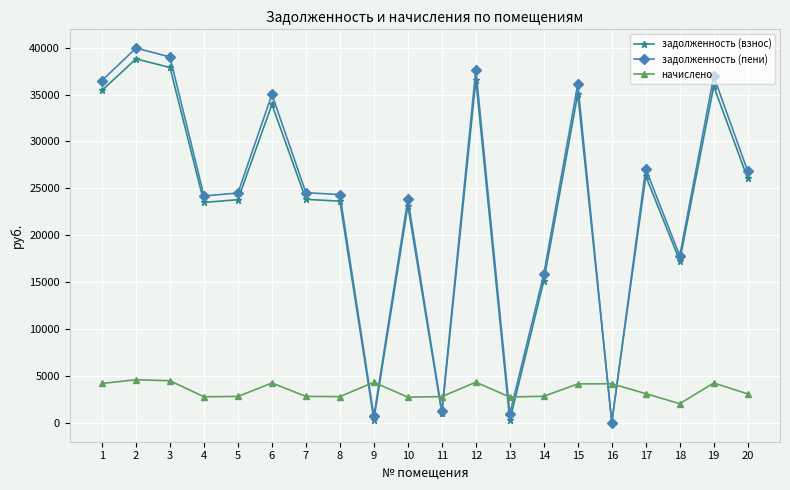

How many lines are shown in the chart?

3